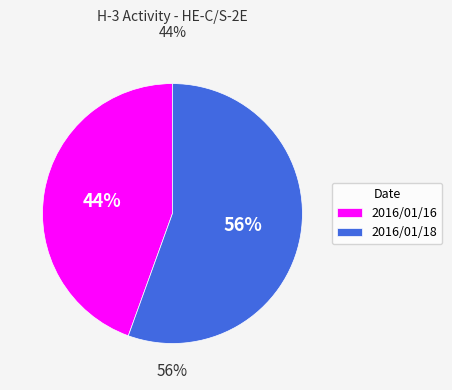

To the nearest percent, what is the combined percentage of 2016/01/16 and 2016/01/18?

100%